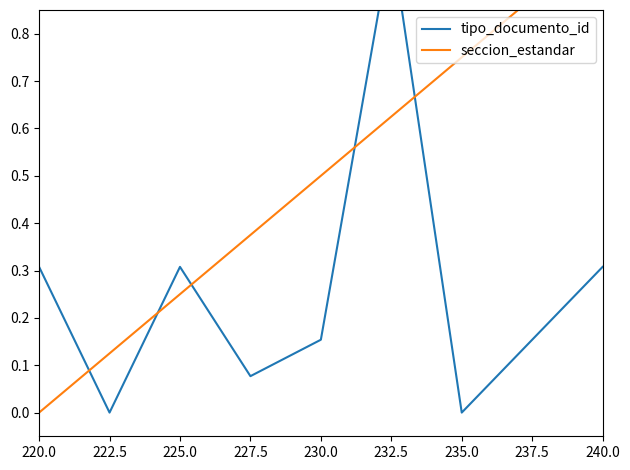

How many lines are shown in the chart?

2